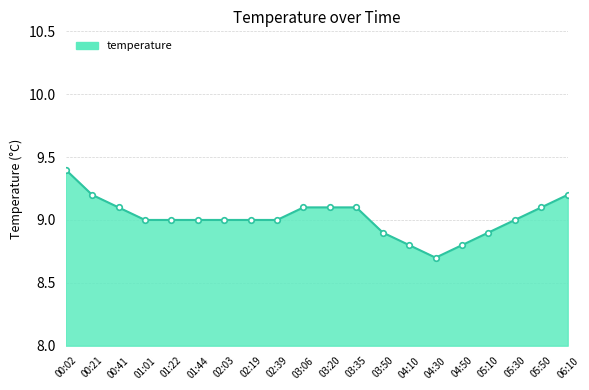

Which category has the highest value across all series?

00:02